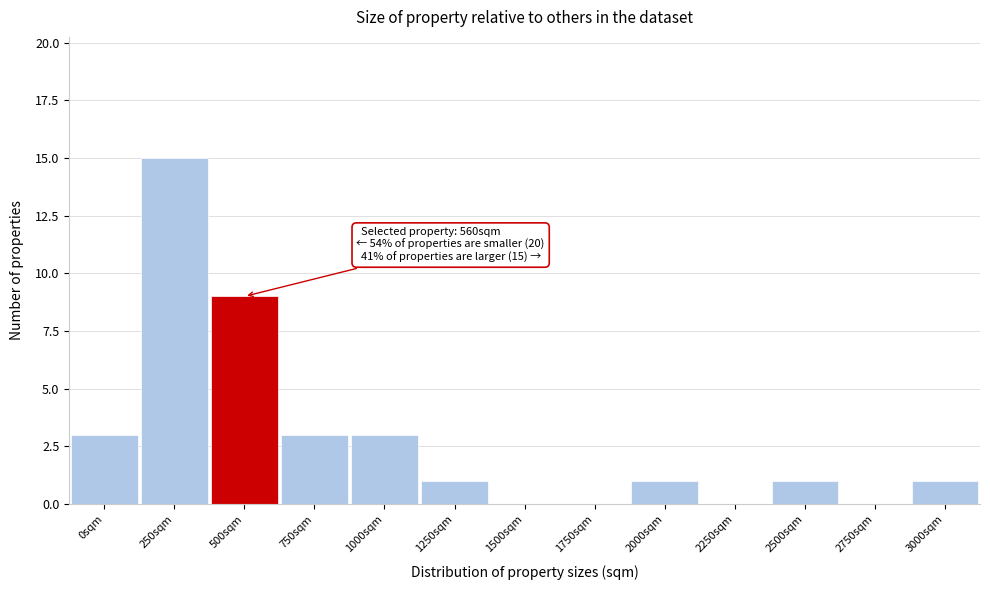

Reading left to right, extract all data points from this chart.

0sqm=3	250sqm=15	500sqm=9	750sqm=3	1000sqm=3	1250sqm=1	1500sqm=0	1750sqm=0	2000sqm=1	2250sqm=0	2500sqm=1	2750sqm=0	3000sqm=1